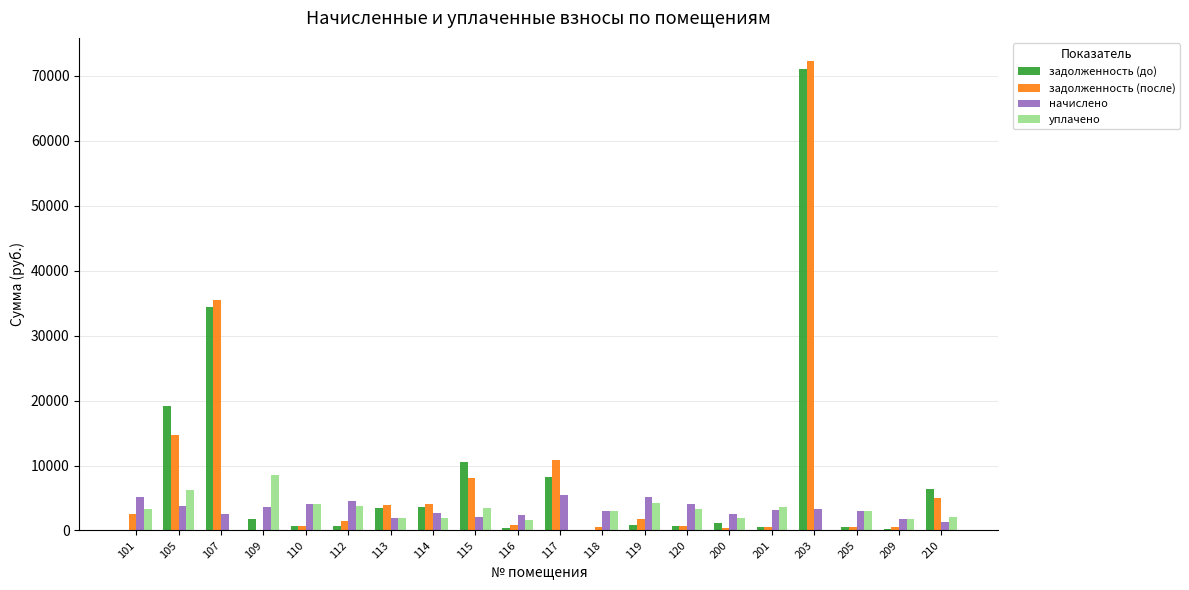

How many groups of bars are there?

20